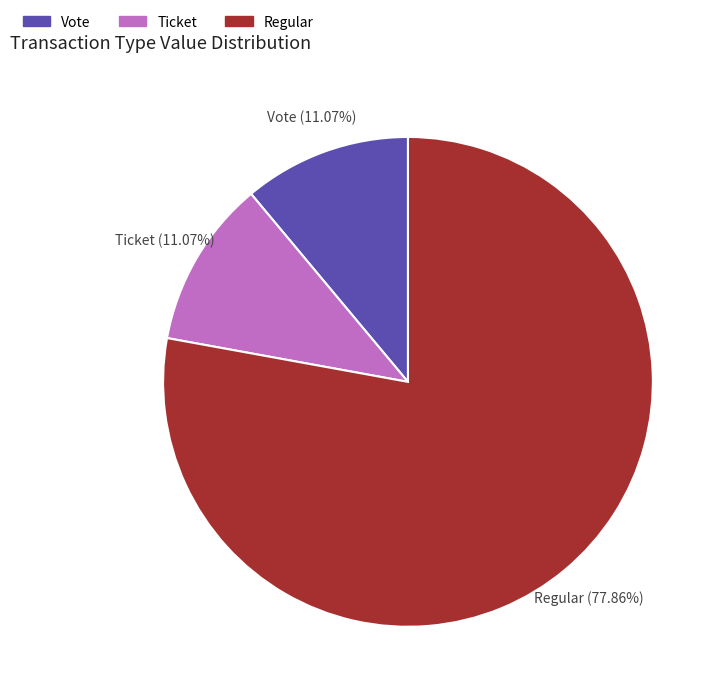

What portion of the pie excludes Vote?

88.9%